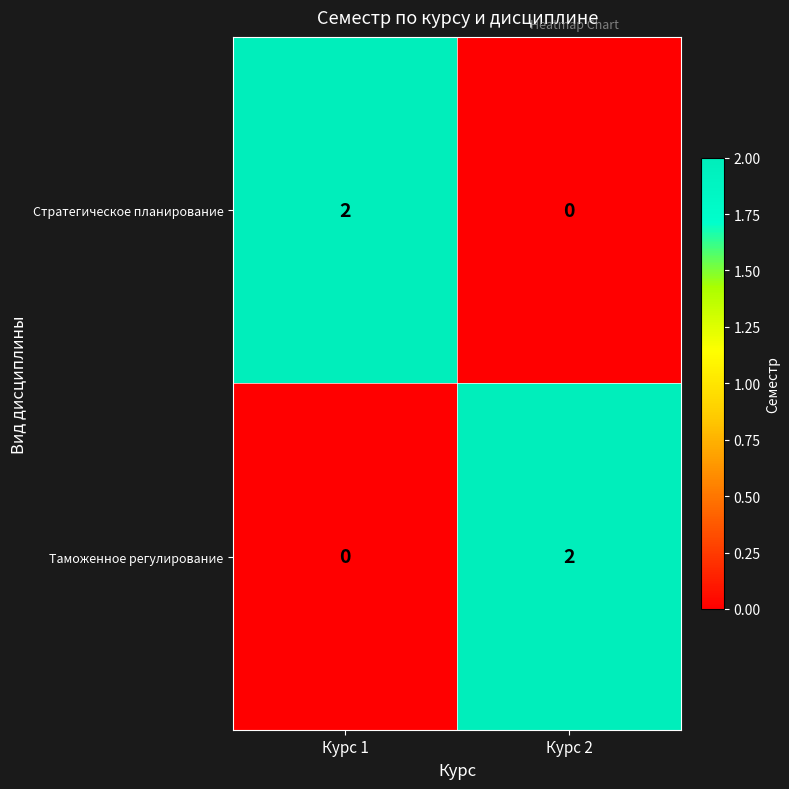

The Таможенное регулирование series shows 1 at Курс 1. True or false?

False